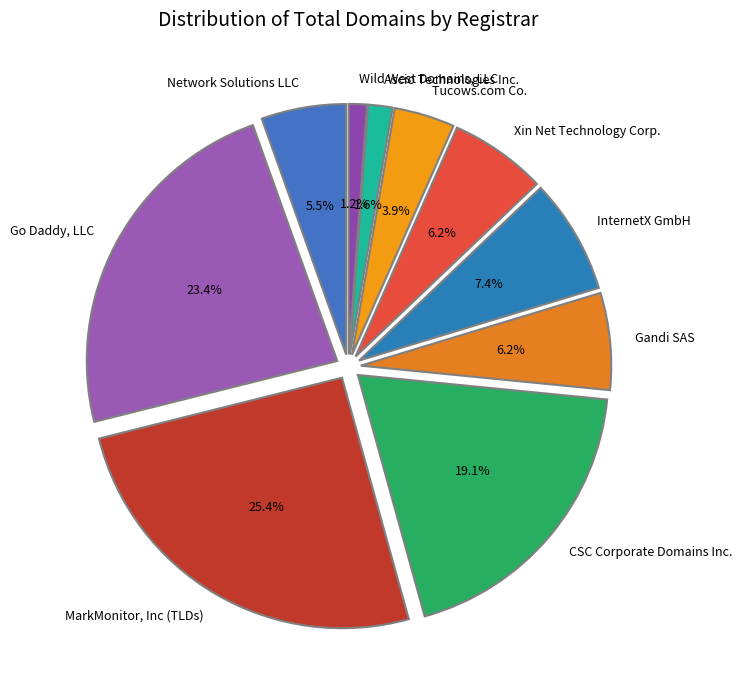

Approximately how many times larger is the value at Tucows.com Co. compared to Xin Net Technology Corp.?

0.6